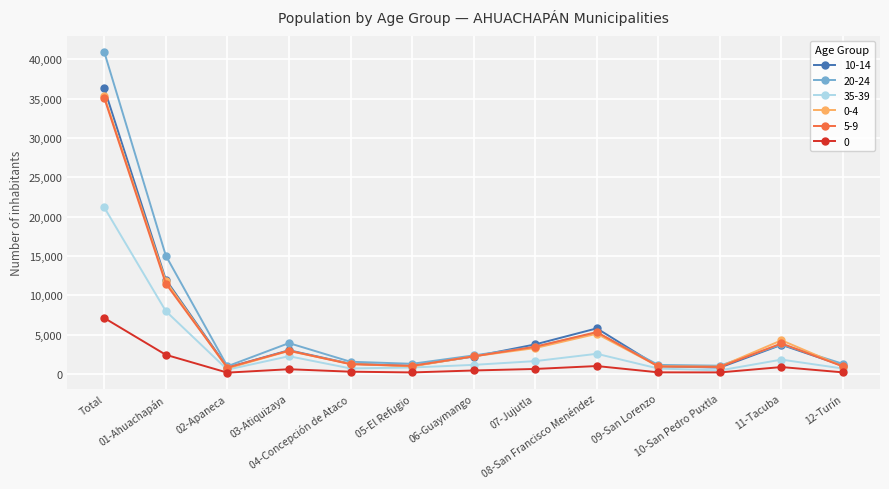

What is the label of the 12th point from the left?

11-Tacuba